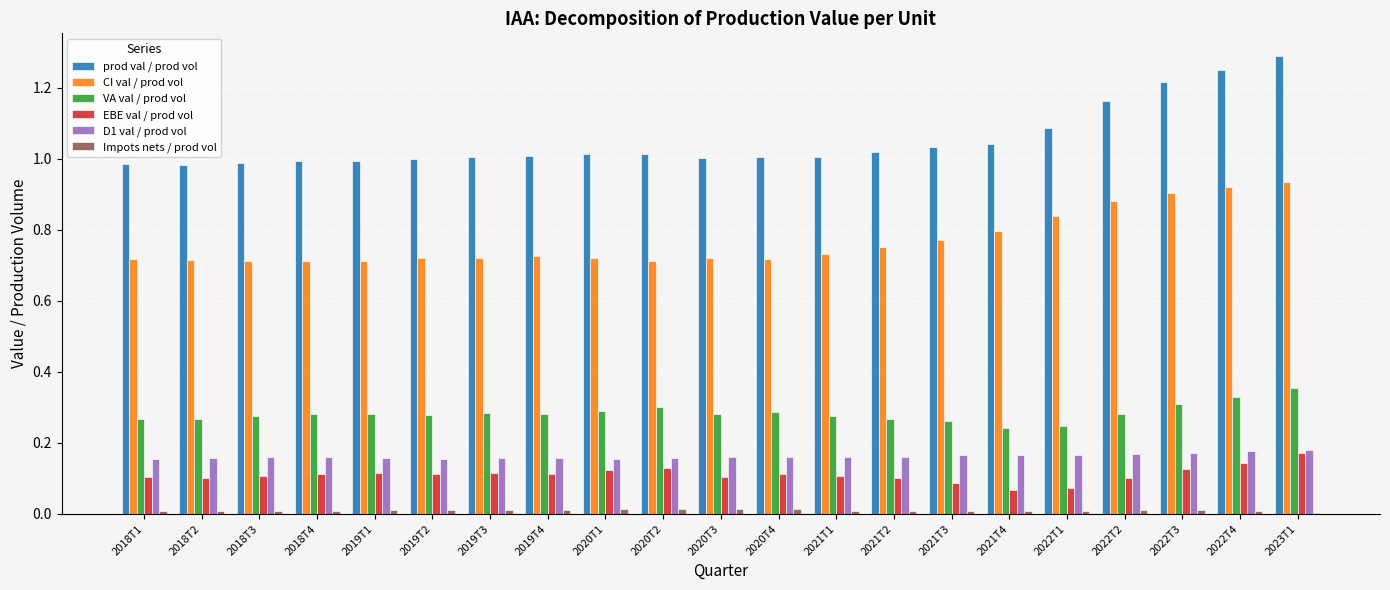

The prod val / prod vol series shows 1.0 at 2021T3. True or false?

True